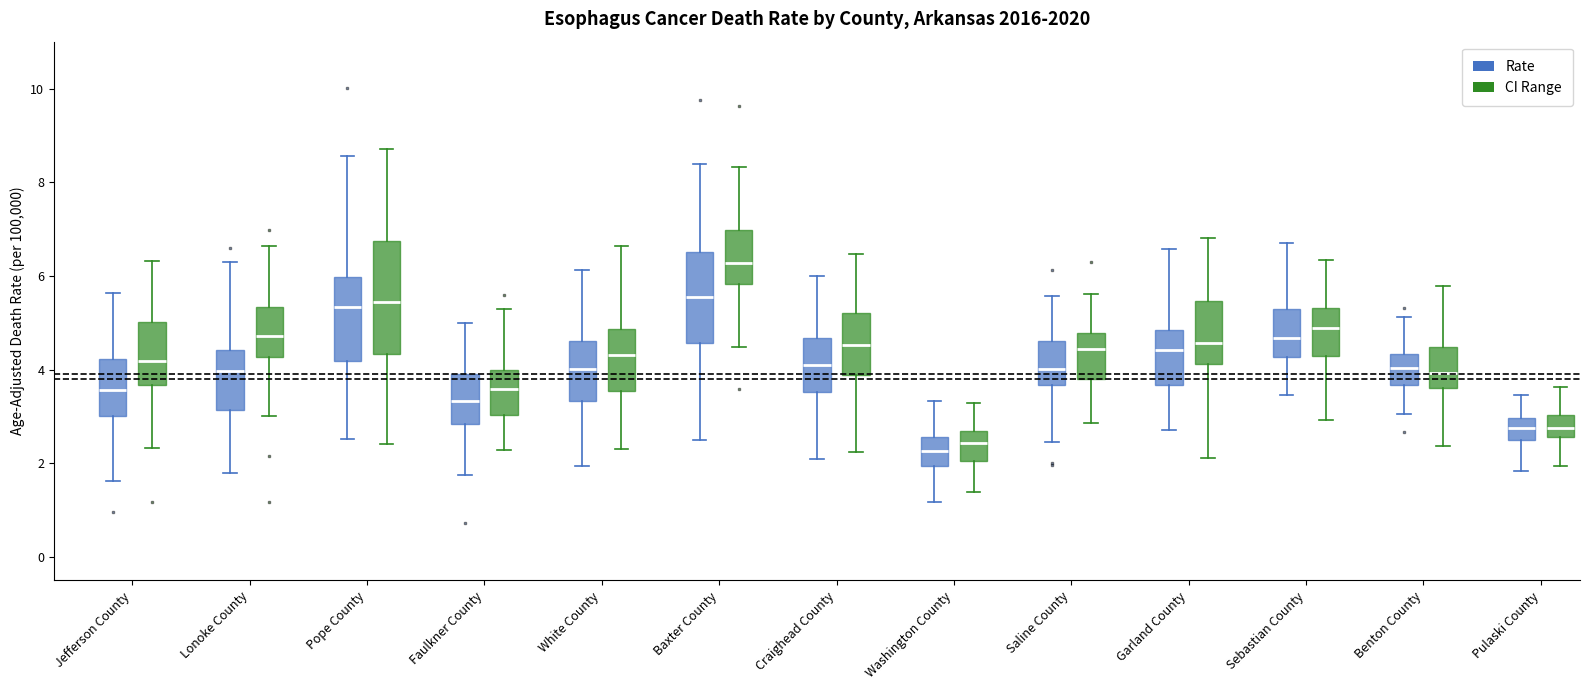

Where is the lower edge of the box for Craighead County (Rate) on the y-axis? The values are not printed on the chart, so give them approximately, as read against the axis.

3.6